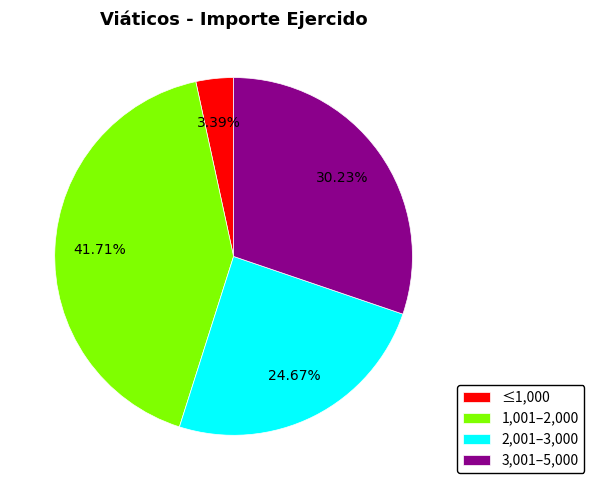

Combined, do 3,001–5,000 and 2,001–3,000 account for over 50%?

Yes